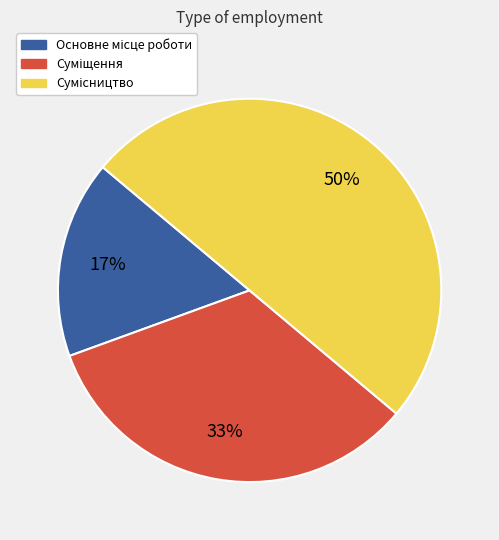

To the nearest percent, what is the average slice percentage?

33%